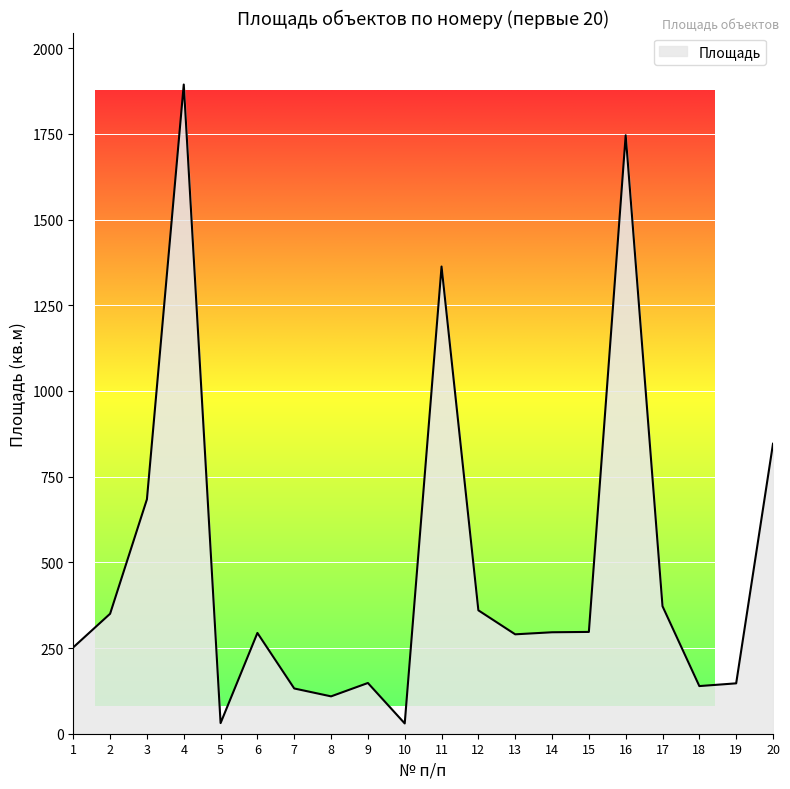

What is the difference between the maximum and minimum values?

1864